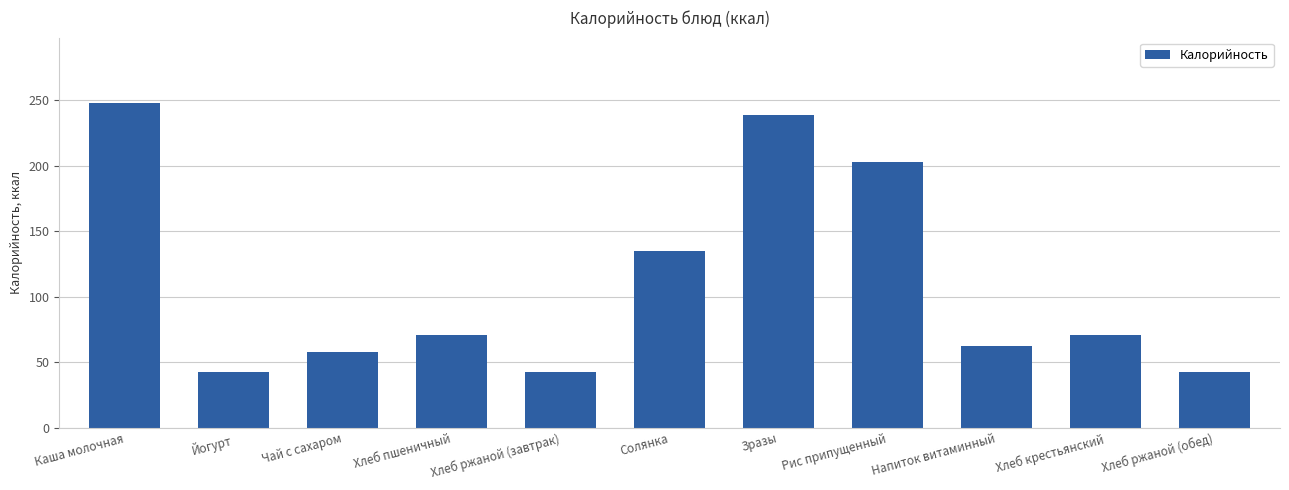

Approximately how many times larger is the value at Хлеб пшеничный compared to Напиток витаминный?

1.1